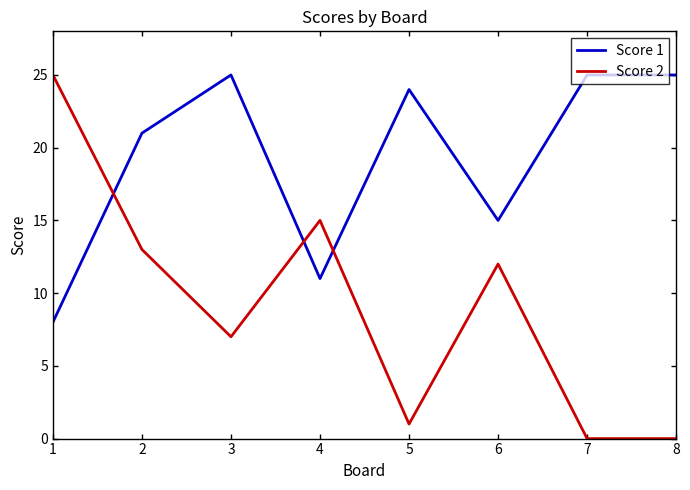

Reading left to right, extract all data points from this chart.

Score 1: 8	21	25	11	24	15	25	25
Score 2: 25	13	7	15	1	12	0	0